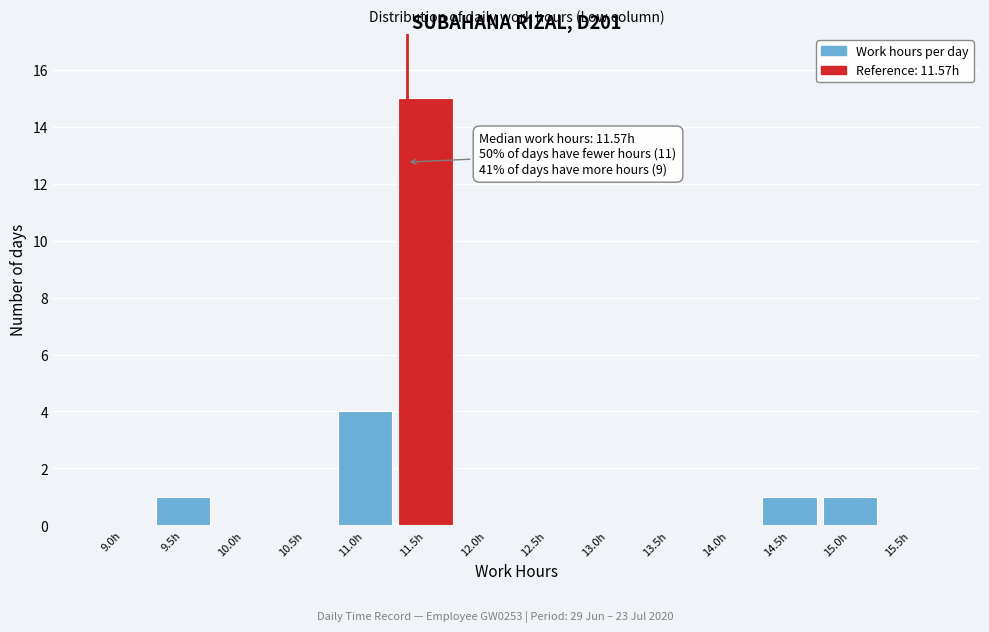

Reading left to right, list all the values displayed in this chart.

9.0h=0	9.5h=1	10.0h=0	10.5h=0	11.0h=4	11.5h=15	12.0h=0	12.5h=0	13.0h=0	13.5h=0	14.0h=0	14.5h=1	15.0h=1	15.5h=0